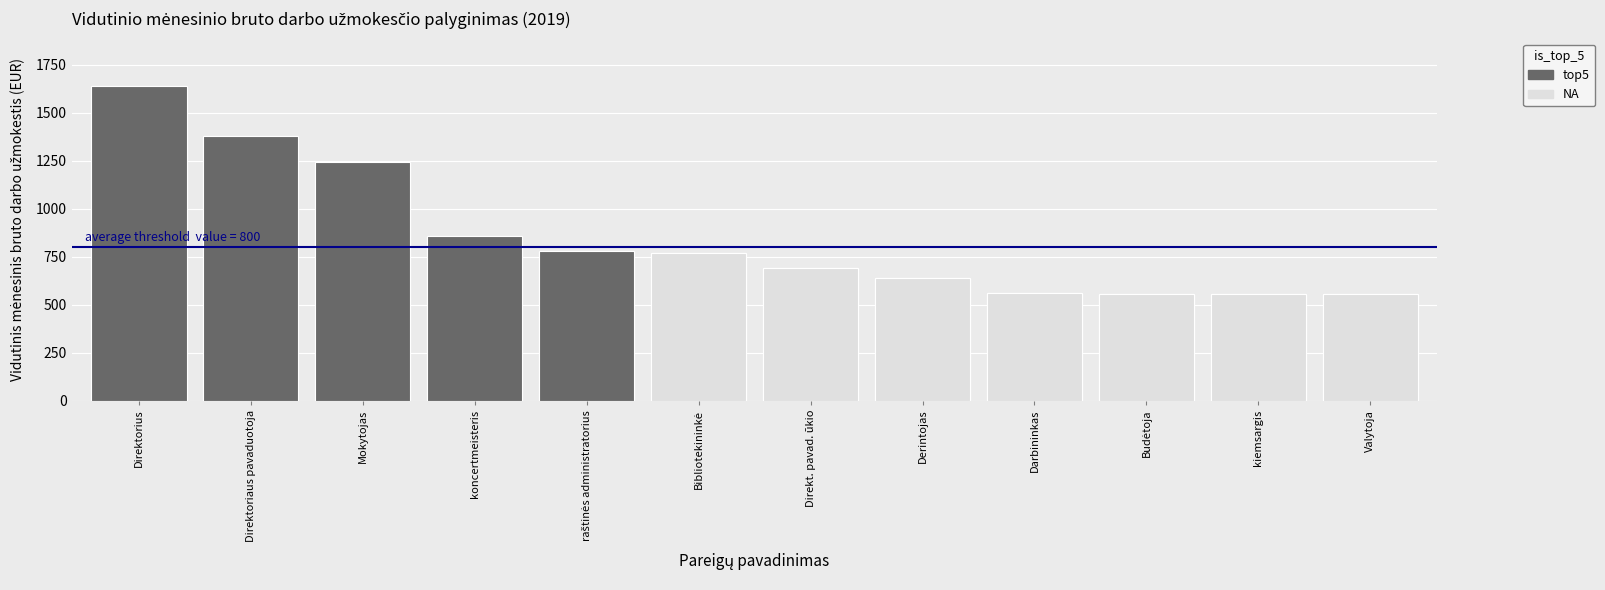

What is the ratio of the value at Derintojas to the value at Mokytojas?

0.5